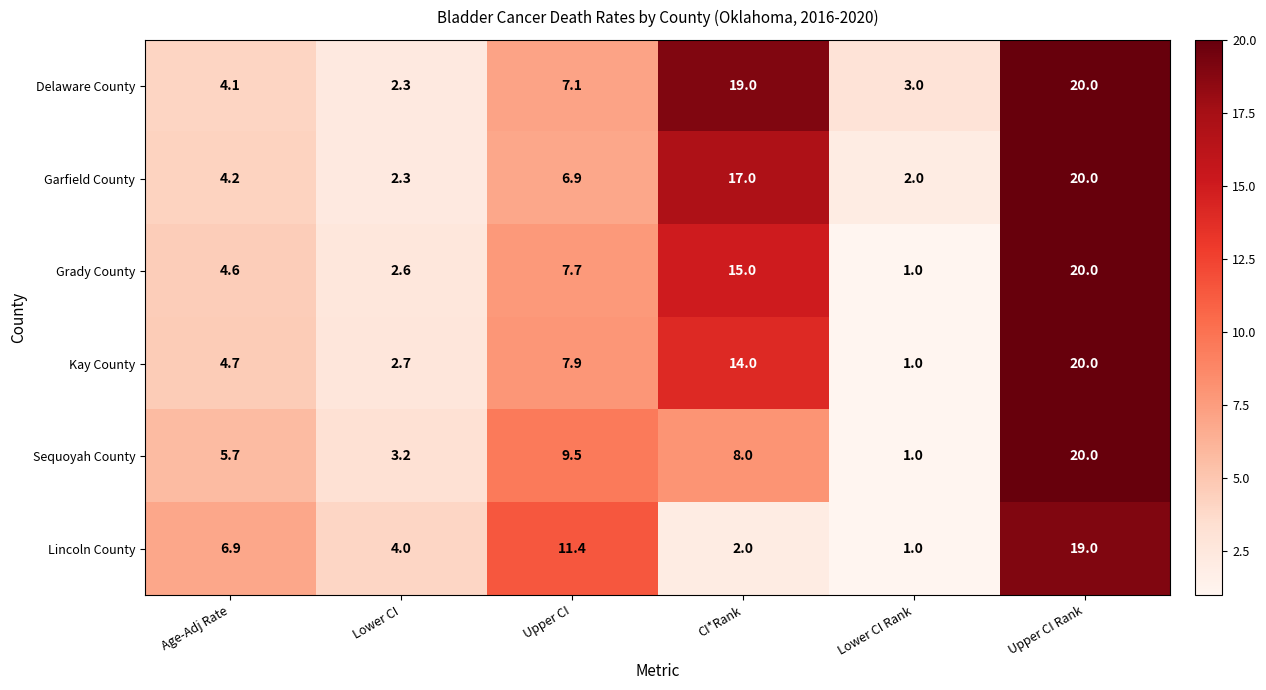

At which category is the sum across all series the highest?

Upper CI Rank